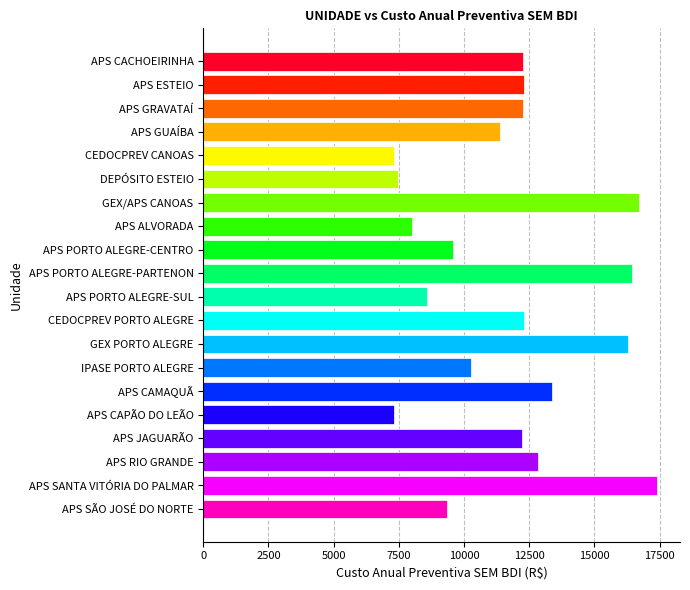

What is the smallest value displayed?

7311.9